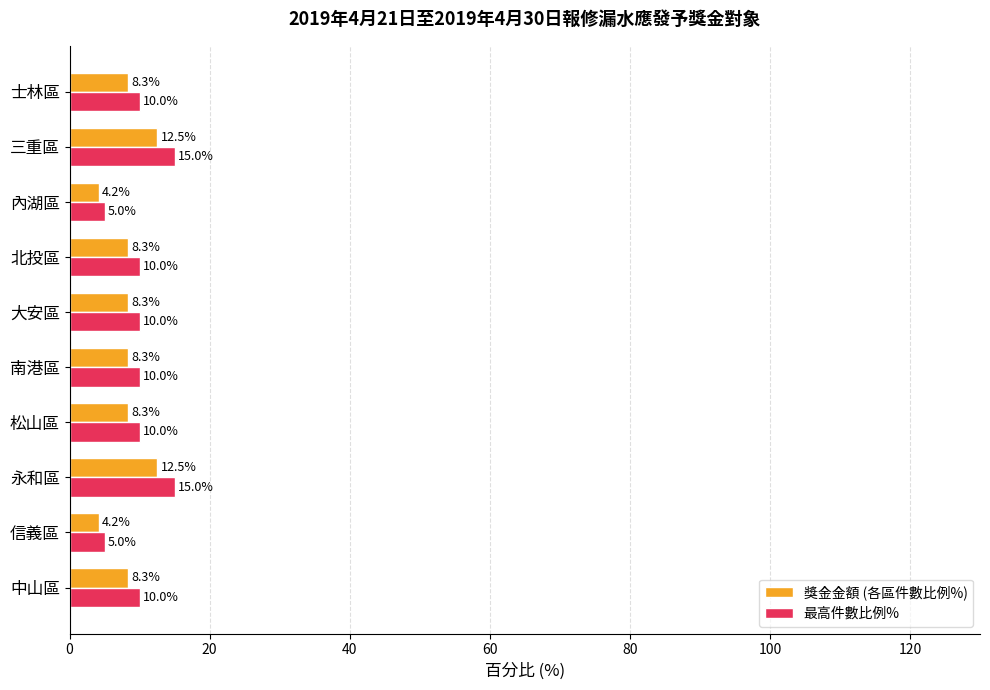

List the series in order of their peak value, highest first.

最高件數比例%, 獎金金額 (各區件數比例%)